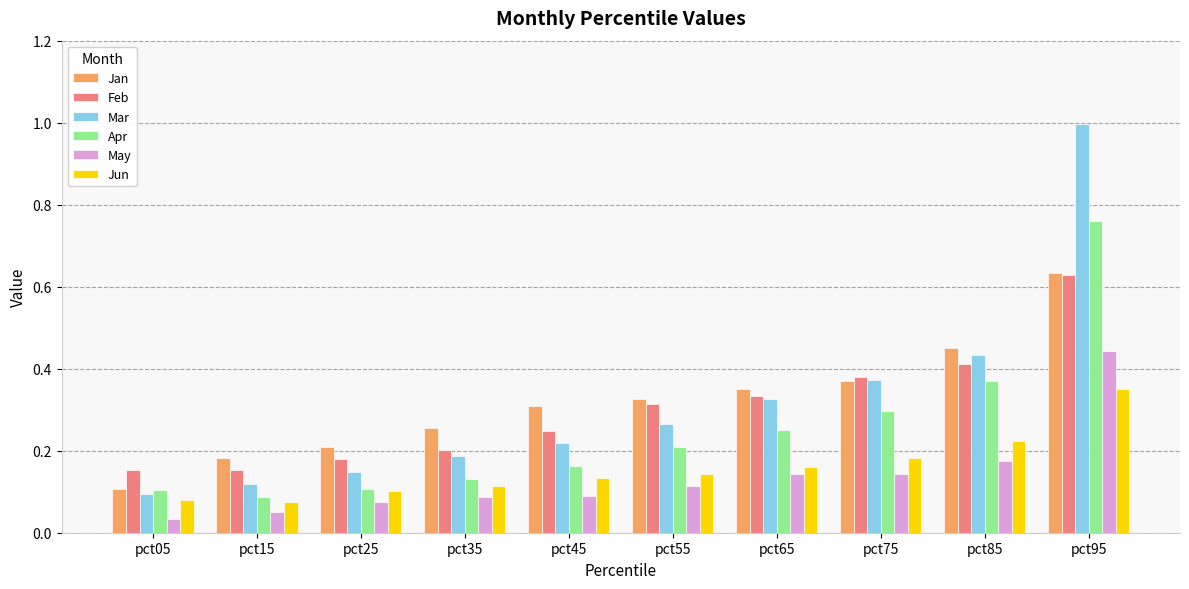

Which series has the widest spread of values?

Mar